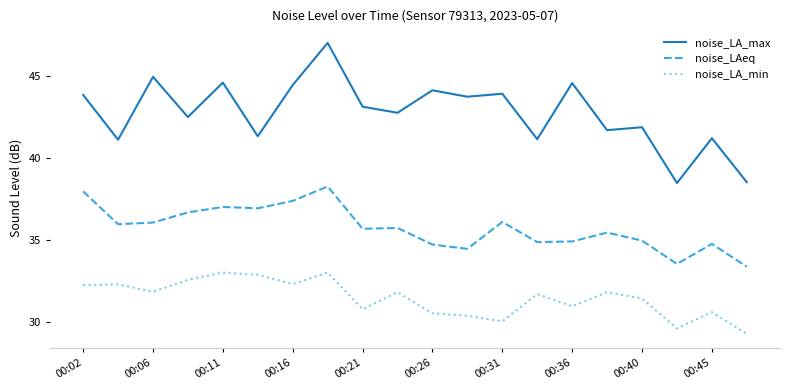

Which series has the largest range (max minus min)?

noise_LA_max